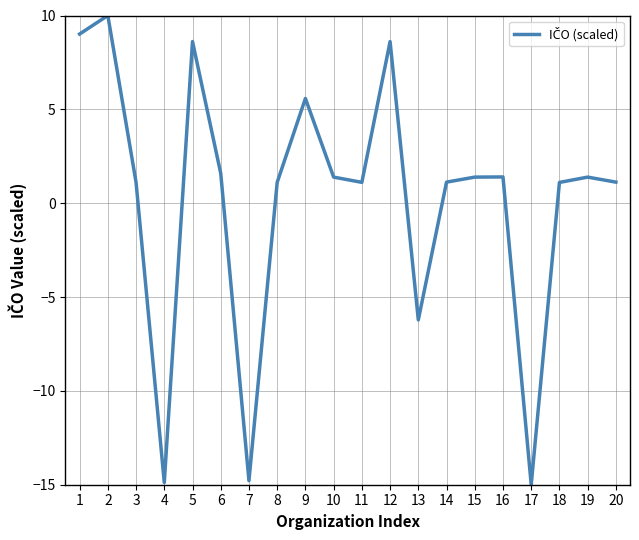

What is the approximate value at 15?

1.4